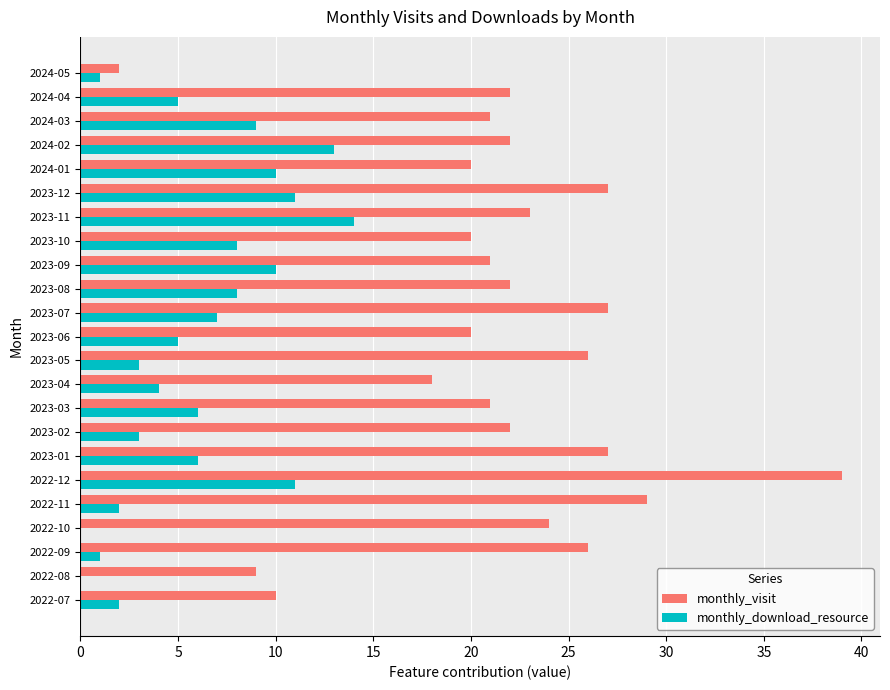

What is the total value across all series at 2023-05?

29